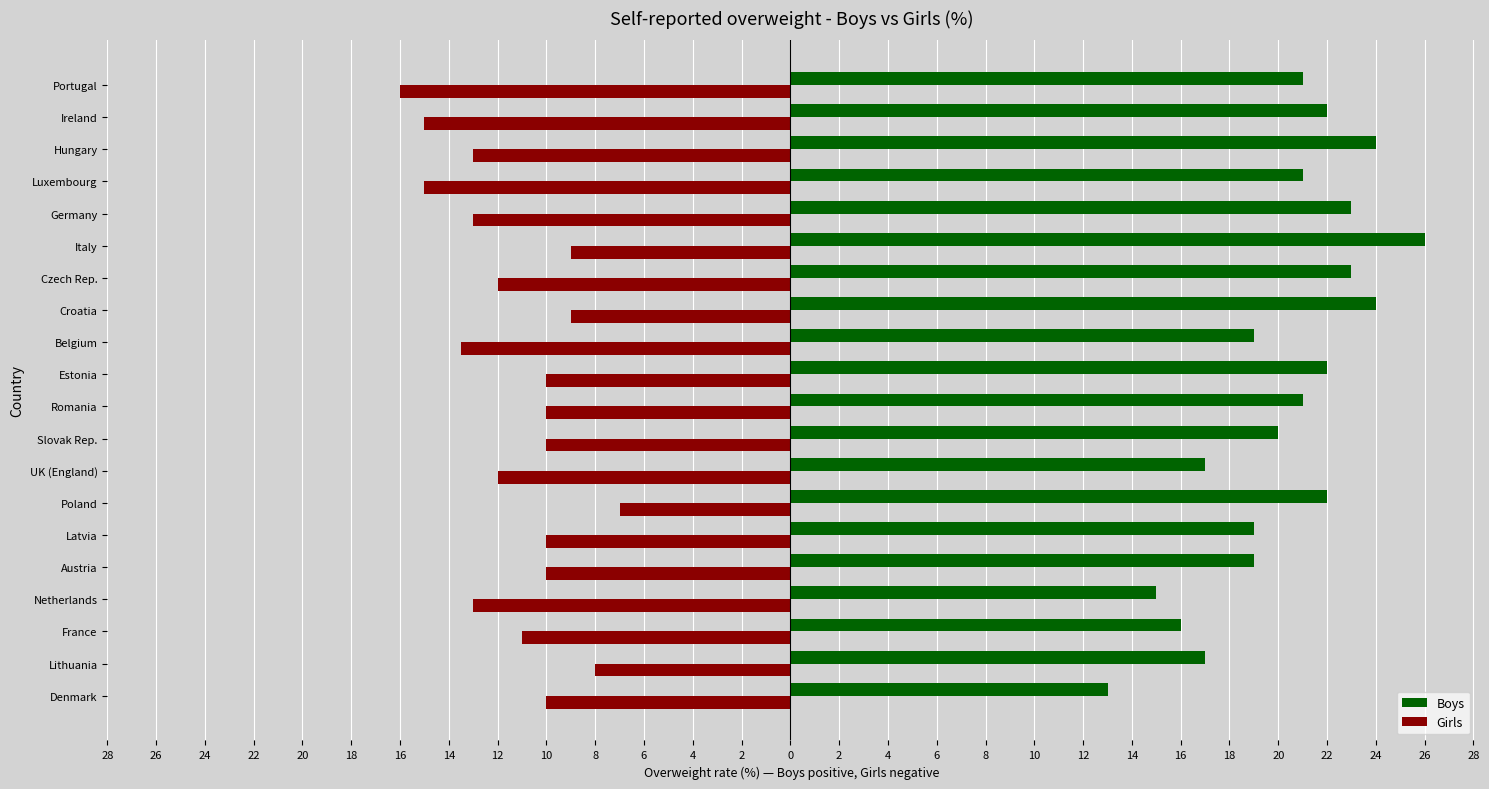

What are all the series names shown in the legend?

Boys, Girls